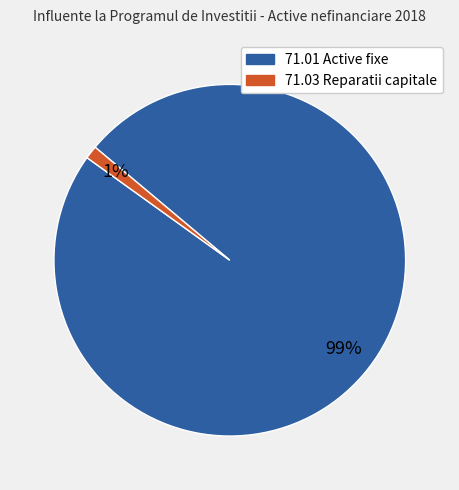

What percentage is the 71.01 Active fixe slice, to the nearest percent?

99%